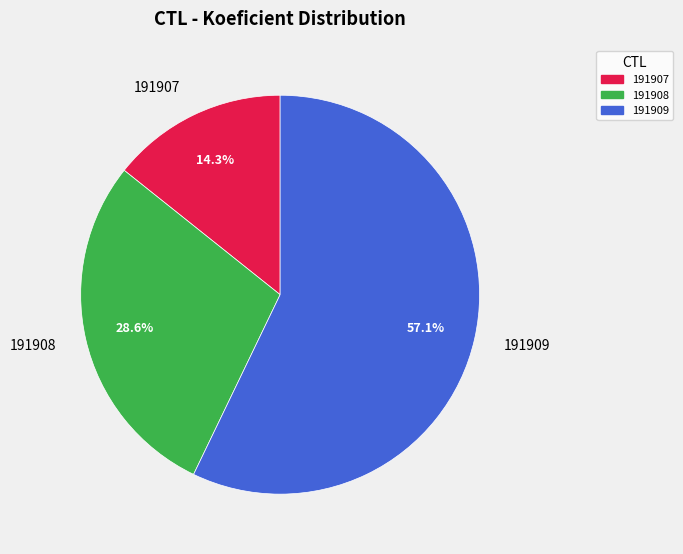

To the nearest percent, what is the average slice percentage?

33%